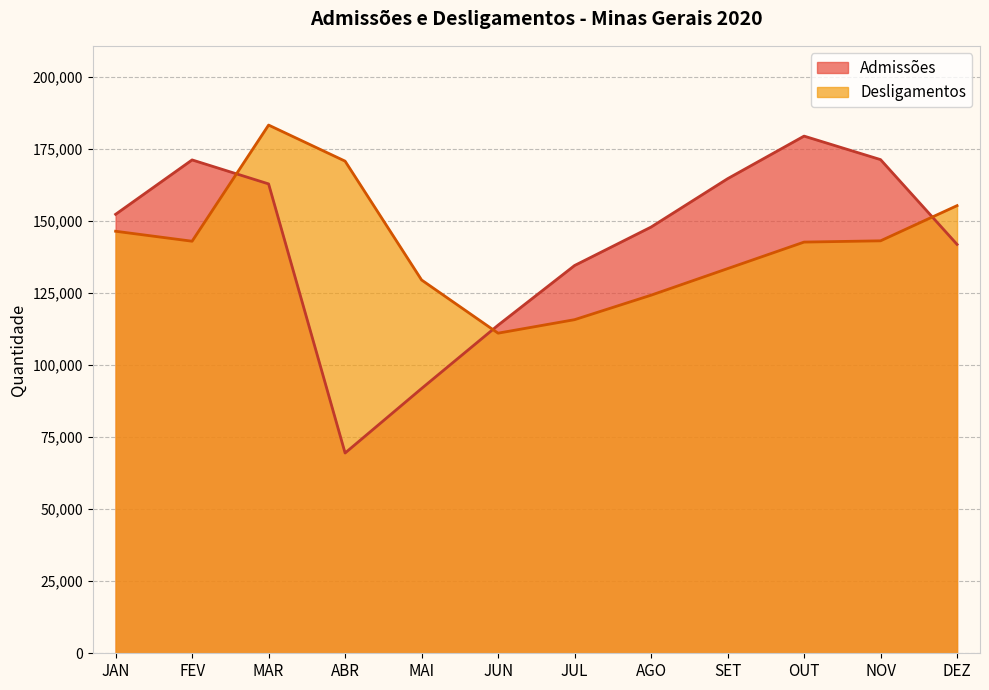

What is the sum of all Admissões values?

1700197